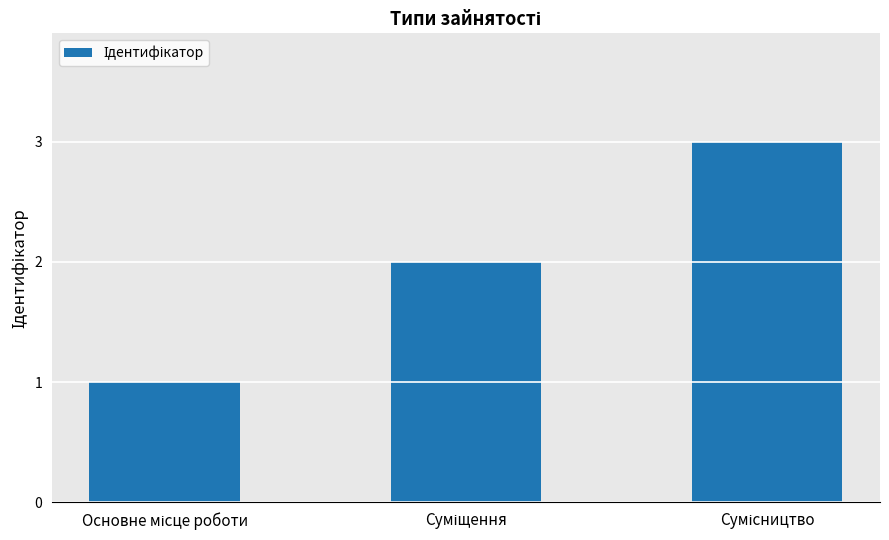

What is the maximum value shown in the chart?

3